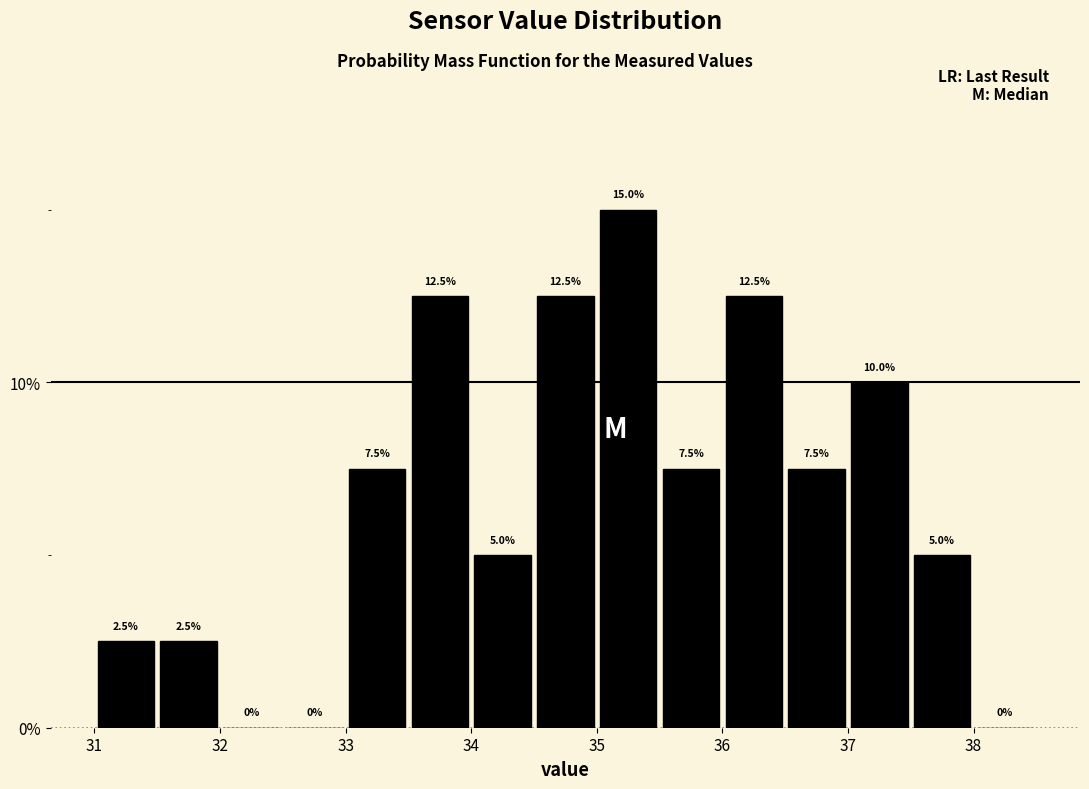

Over which range of the x-axis is the bar tallest?

35.0 to 35.5